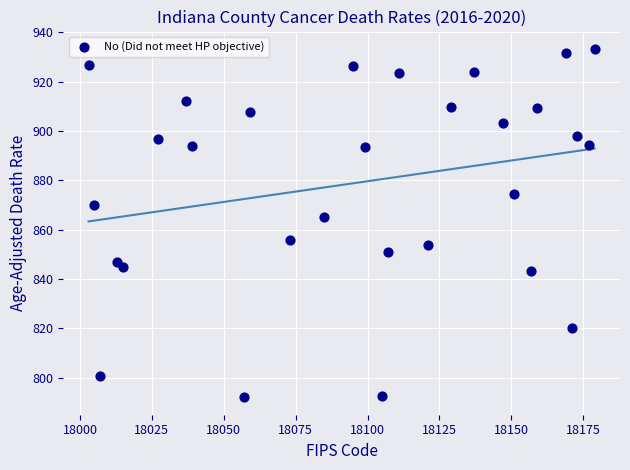

What Y value in the scatter plot is closest to 862?

865.1